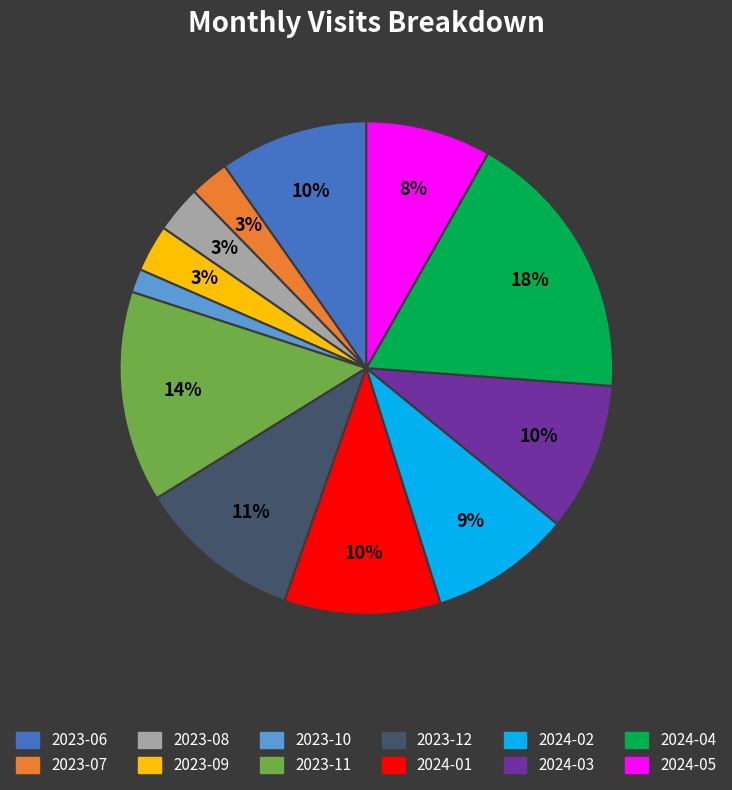

To the nearest percent, what portion does 2024-03 represent?

10%